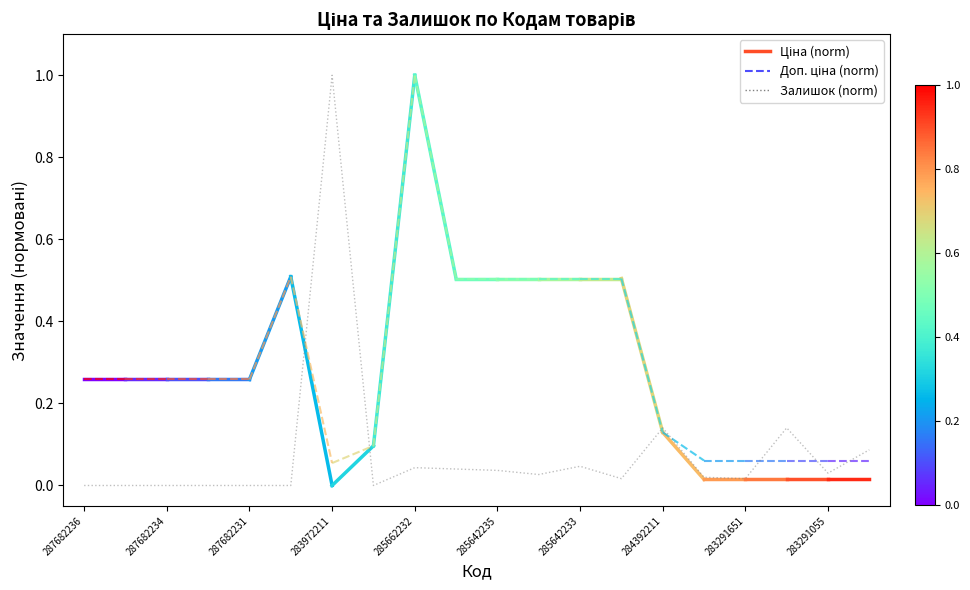

What is the greatest value displayed?

1.0